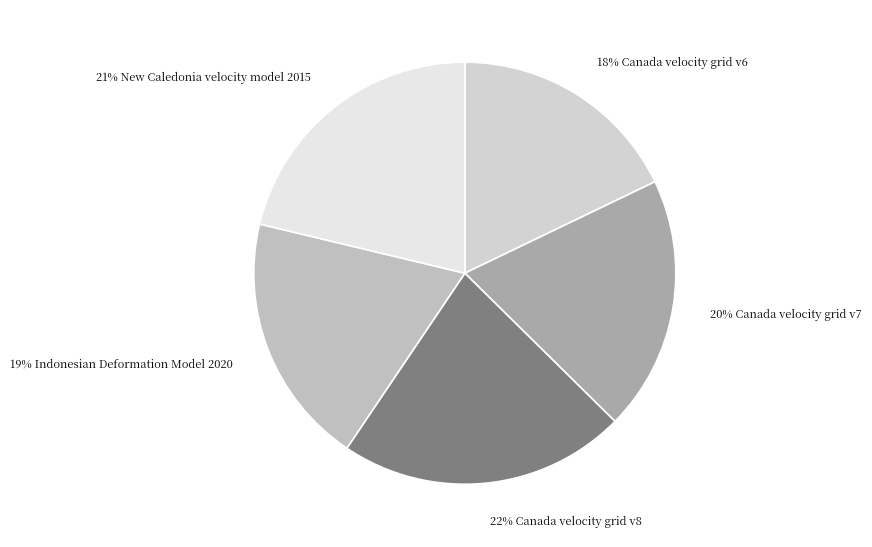

Count the number of slices in the pie.

5